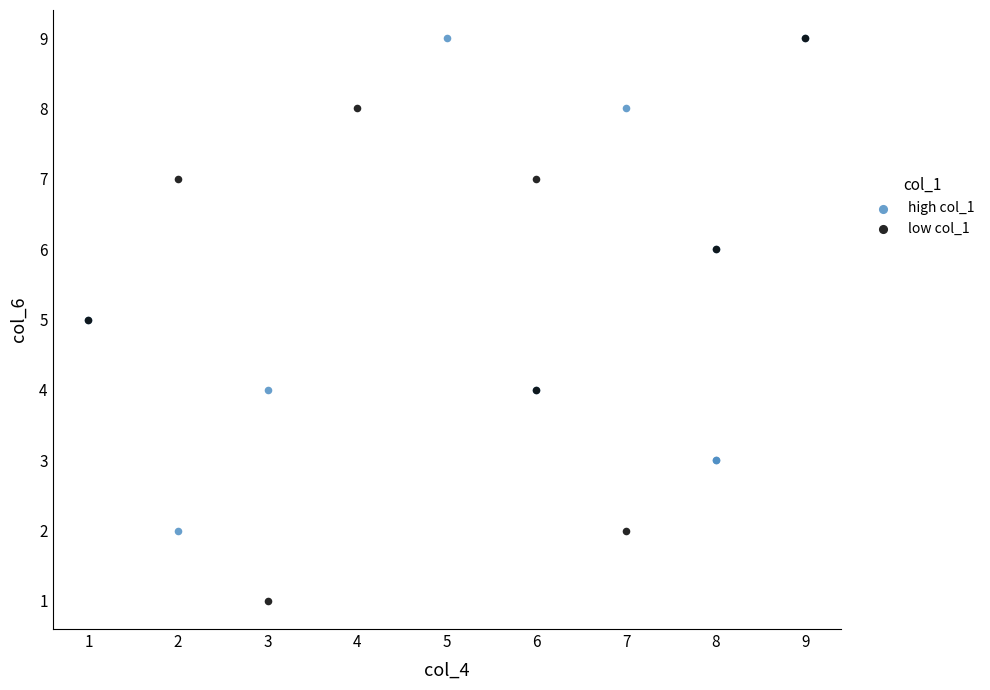

Which series reaches the minimum Y coordinate?

low col_1